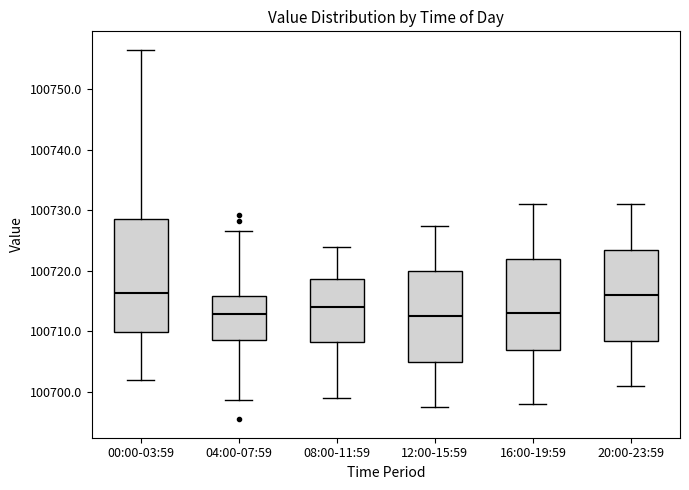

Reading left to right, transcribe this box plot: for each box, give where its median line is, the range the box spans, and where its two whiskers end, as read against the y-axis. The values are not printed on the chart, so give them approximately, as read against the axis.

00:00-03:59: median 100716, box 100710 to 100729, whiskers 100702 to 100757
04:00-07:59: median 100713, box 100709 to 100716, whiskers 100699 to 100727
08:00-11:59: median 100714, box 100708 to 100719, whiskers 100699 to 100724
12:00-15:59: median 100713, box 100705 to 100720, whiskers 100698 to 100728
16:00-19:59: median 100713, box 100707 to 100722, whiskers 100698 to 100731
20:00-23:59: median 100716, box 100709 to 100724, whiskers 100701 to 100731